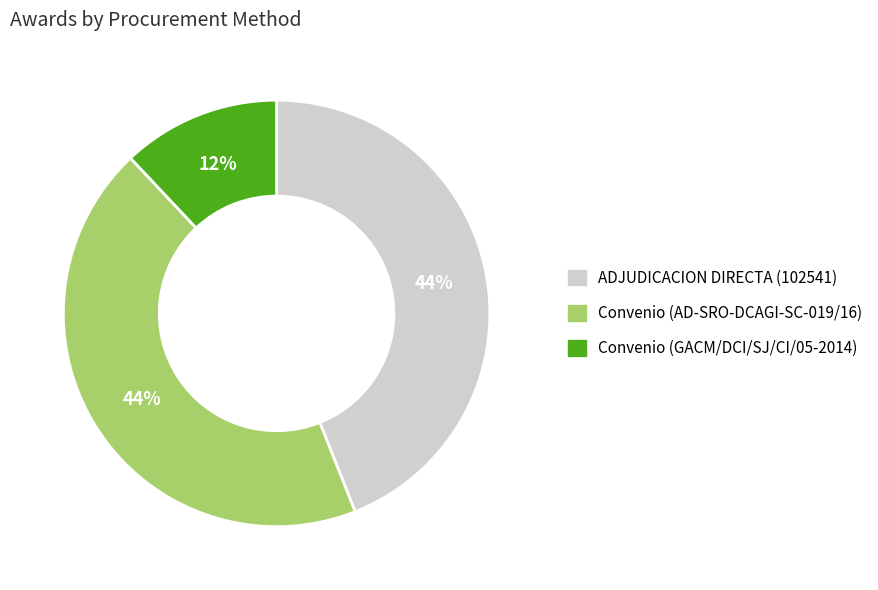

To the nearest percent, what is the combined percentage of Convenio (GACM/DCI/SJ/CI/05-2014) and ADJUDICACION DIRECTA (102541)?

56%